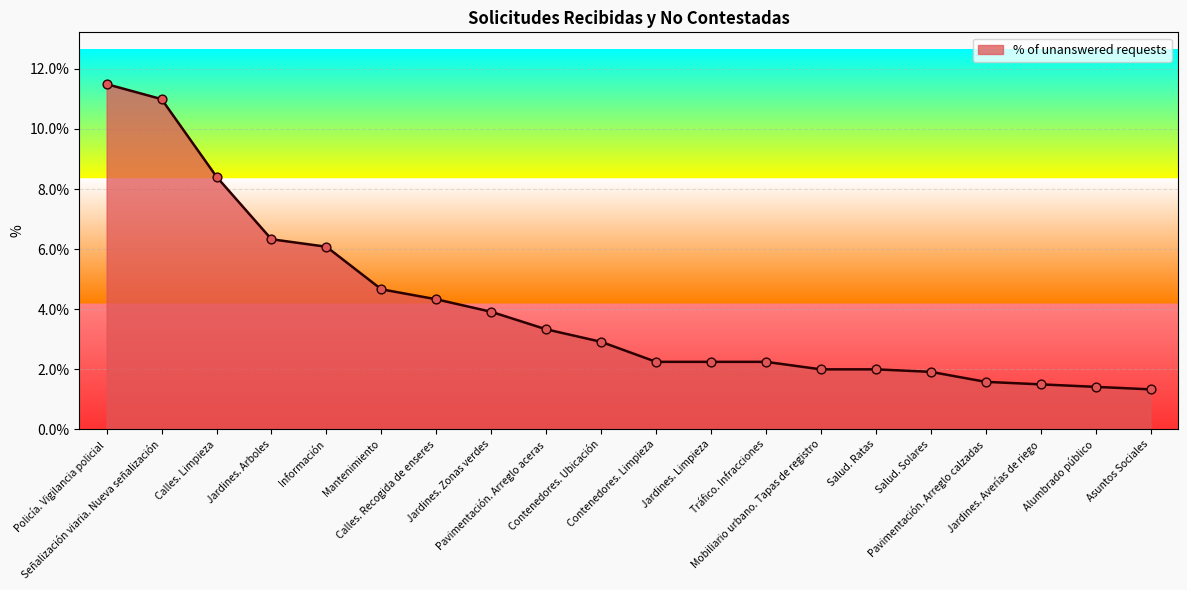

Which has a higher value, Salud. Ratas or Jardines. Limpieza?

Jardines. Limpieza